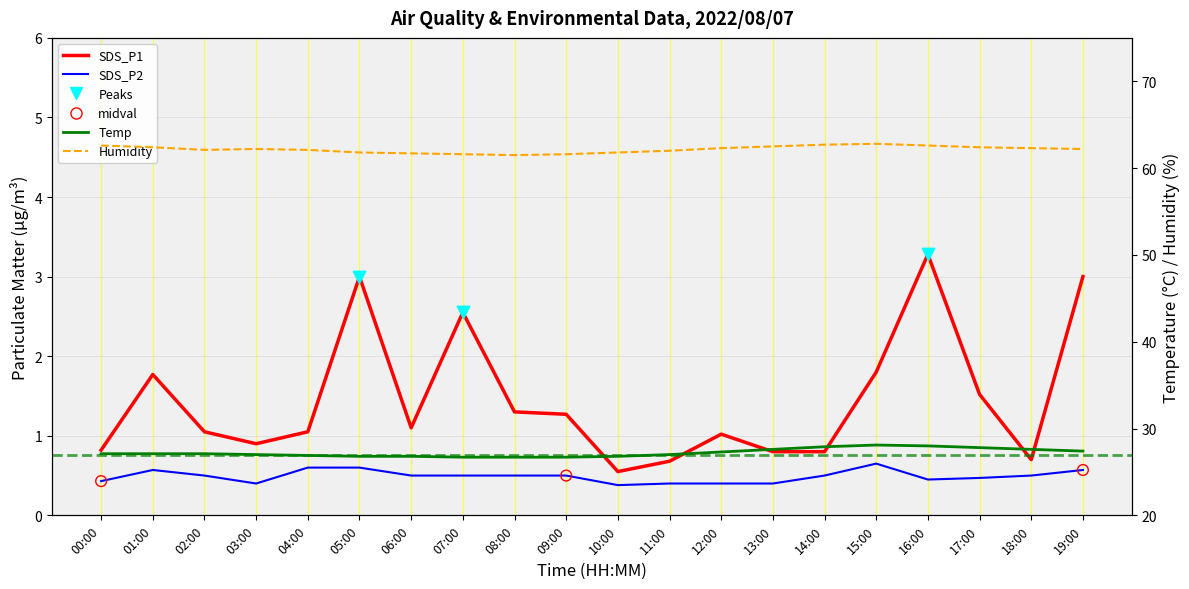

At which category is the sum across all series the highest?

16:00